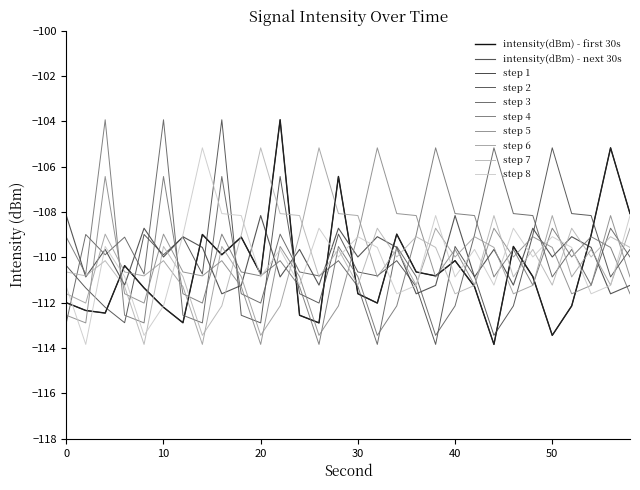

What is the greatest value displayed?

-103.9